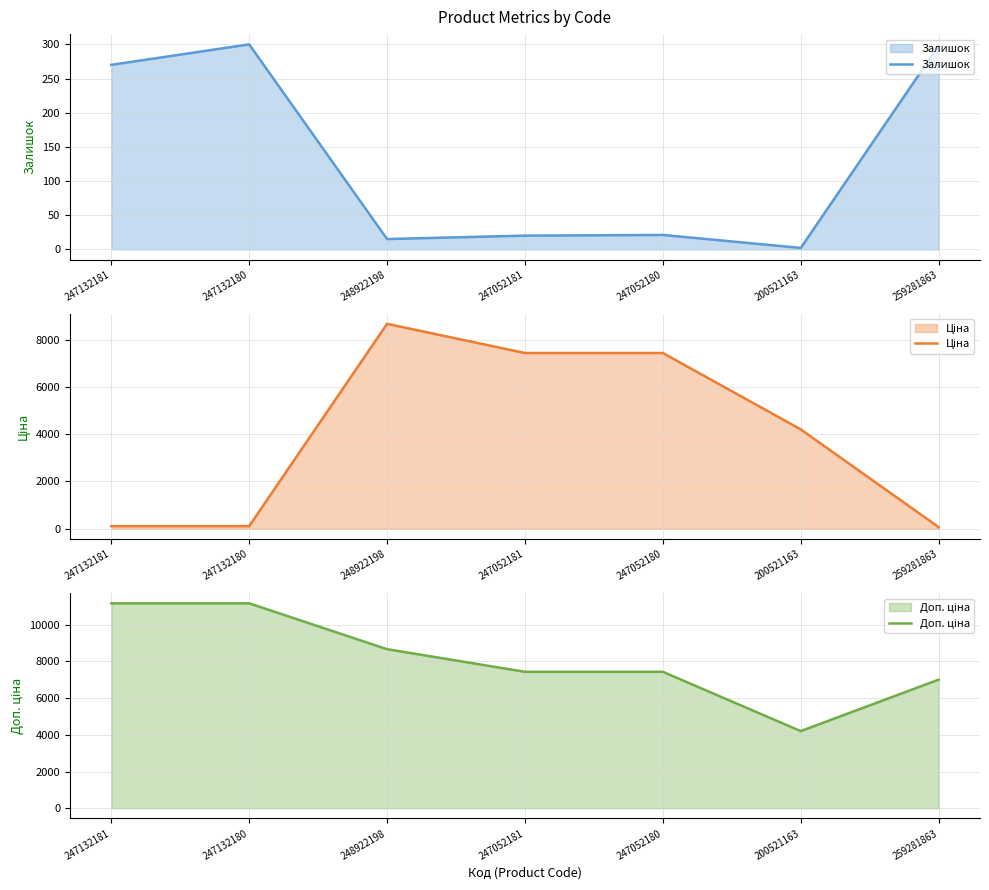

Where is the first local maximum for Залишок?

247132180